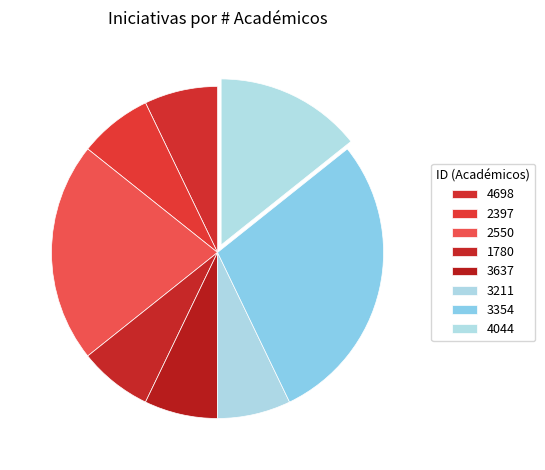

What percentage is the 4698 slice, to the nearest percent?

7%